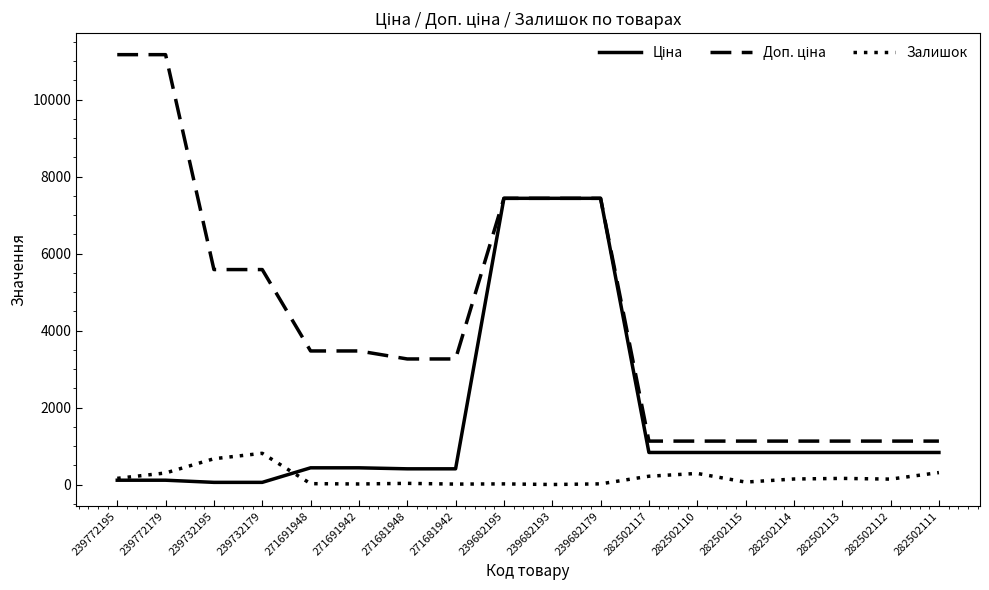

How many lines are shown in the chart?

3